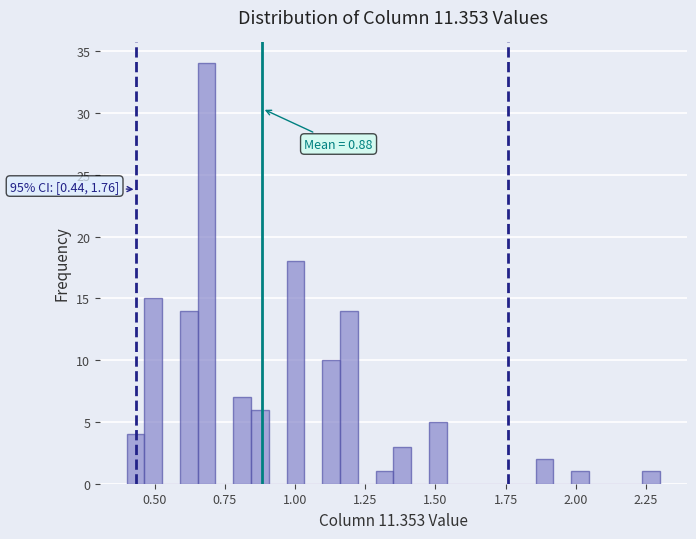

Read against the x-axis, roughly where is the centre of the tallest bar?

0.70